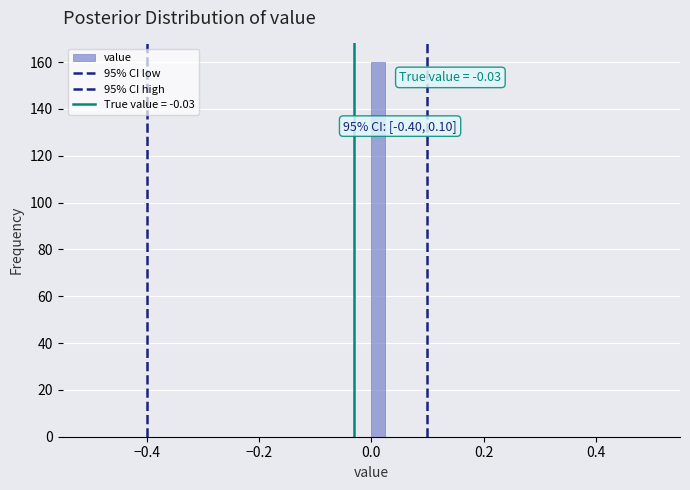

Around what value on the x-axis is the tallest bar? Give the approximate position of its centre, as read against the axis.

0.02